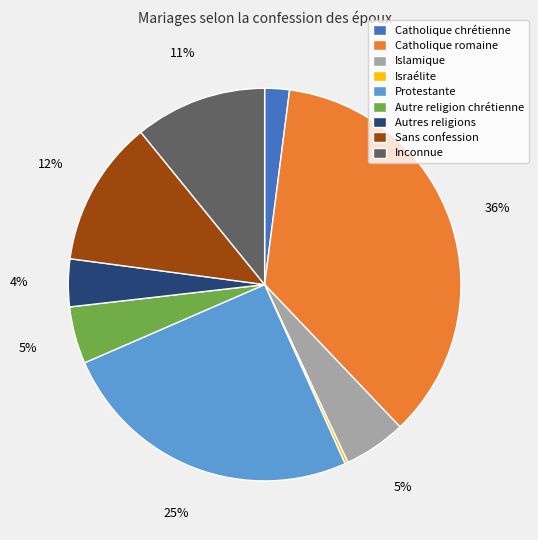

To the nearest percent, what portion does Islamique represent?

5%